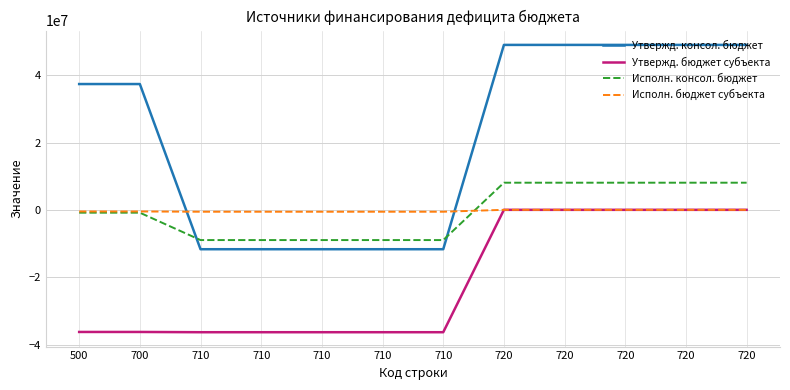

At which label is Утвержд. бюджет субъекта closest to -18102300?

500